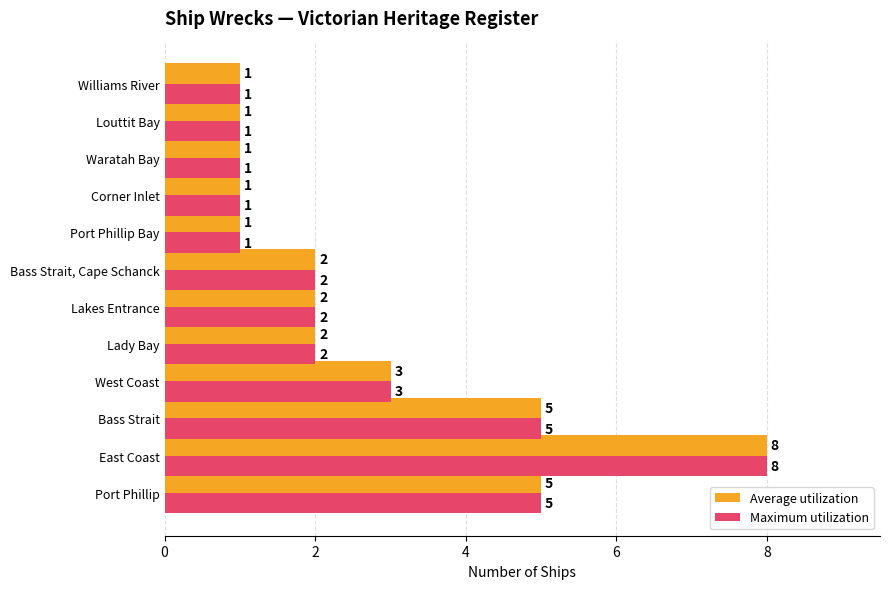

Count the Average utilization values in the range 1 to 5.

11